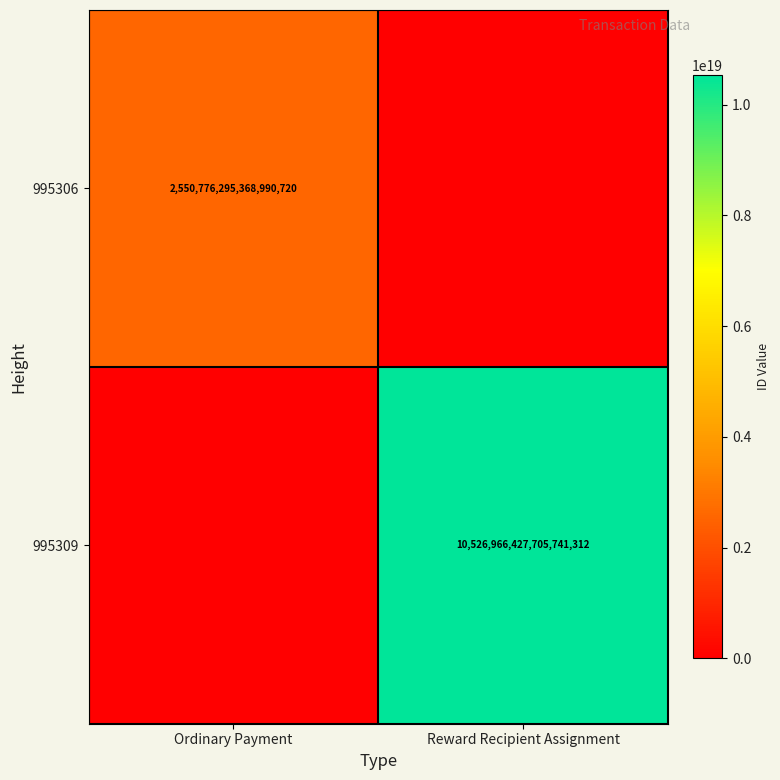

Is the value of 995309 at Reward Recipient Assignment greater than the value of 995306 at Ordinary Payment?

Yes